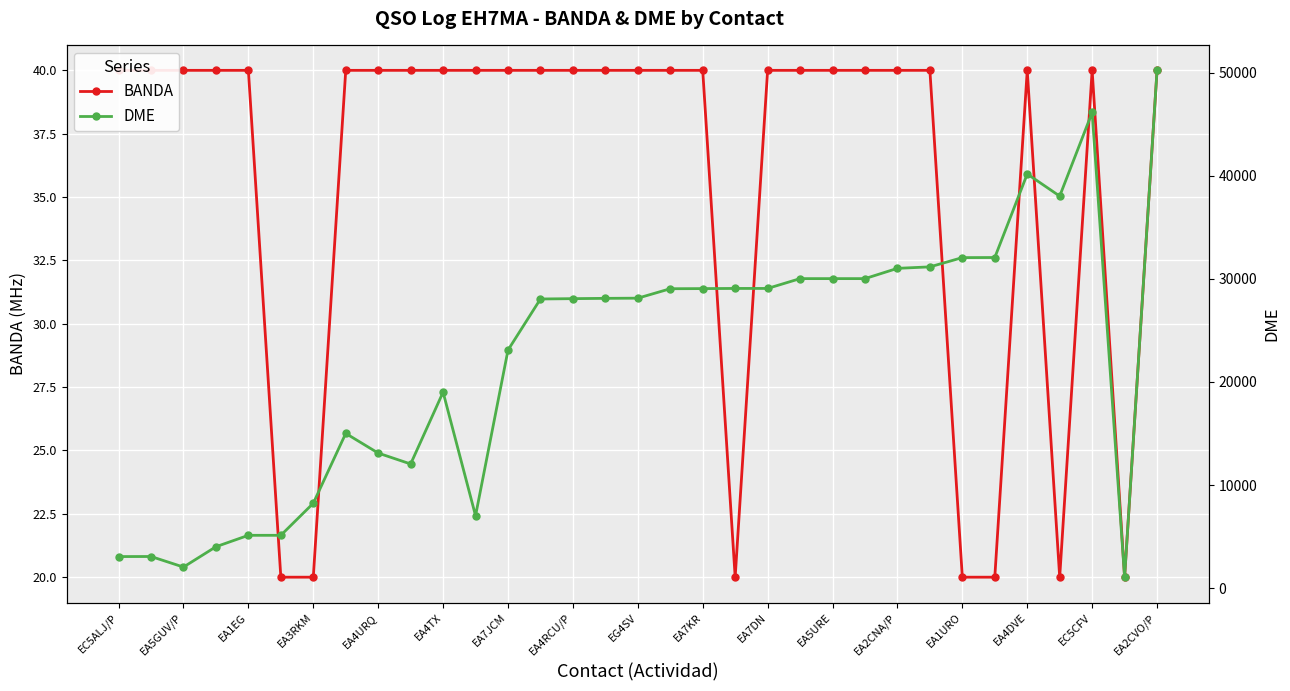

Count the number of data series in this chart.

2